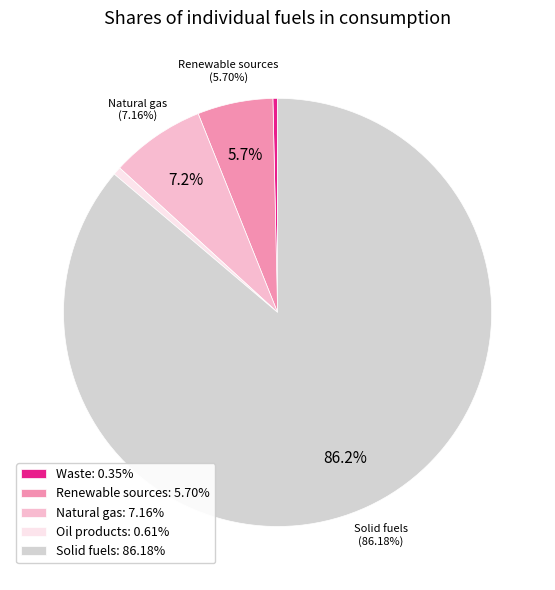

Count the number of slices in the pie.

5